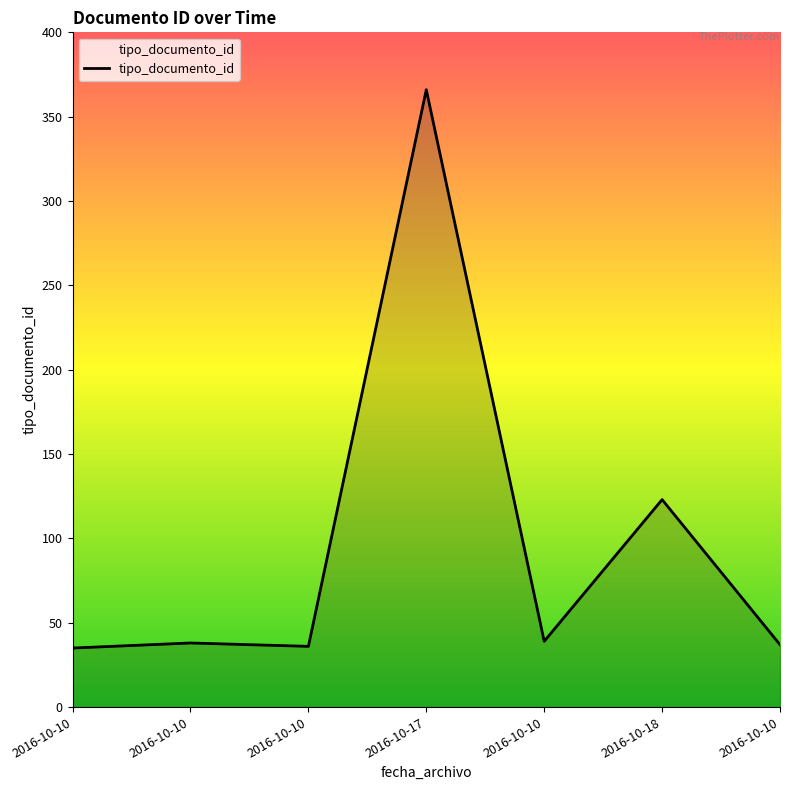

What is the approximate value at 2016-10-18, to the nearest 50?

100